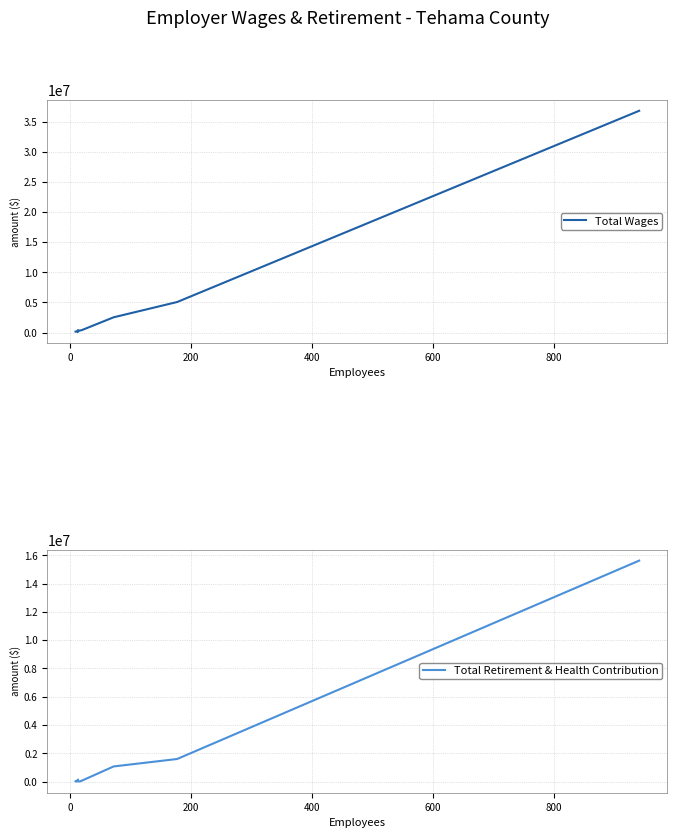

True or false: Total Wages and Total Retirement & Health Contribution cross at least once.

False